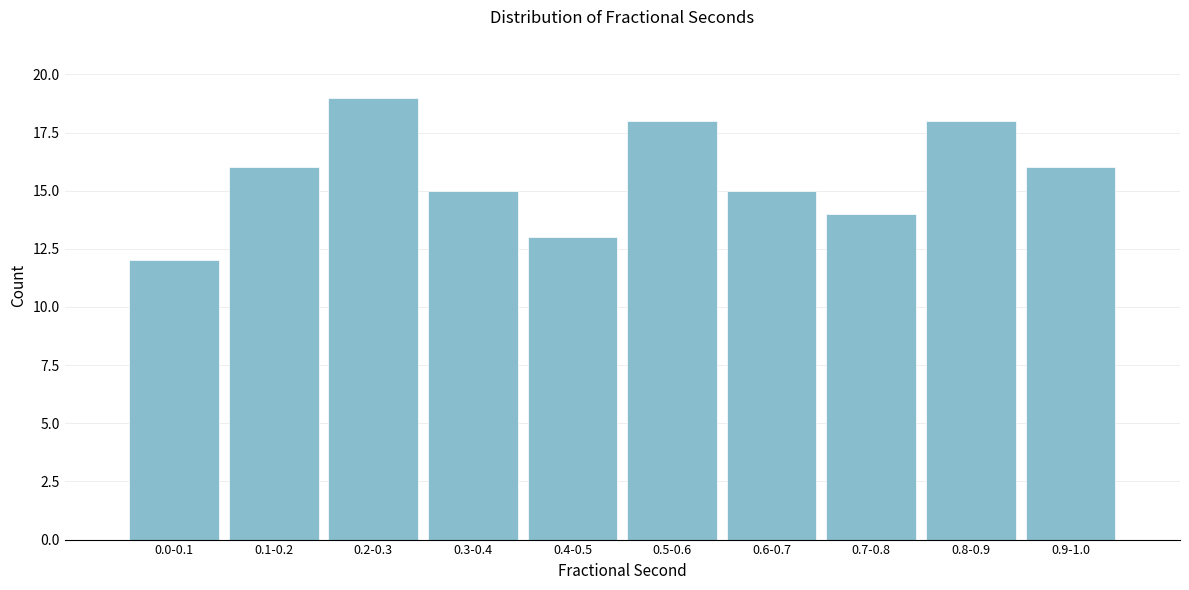

Reading left to right, extract all data points from this chart.

12	16	19	15	13	18	15	14	18	16